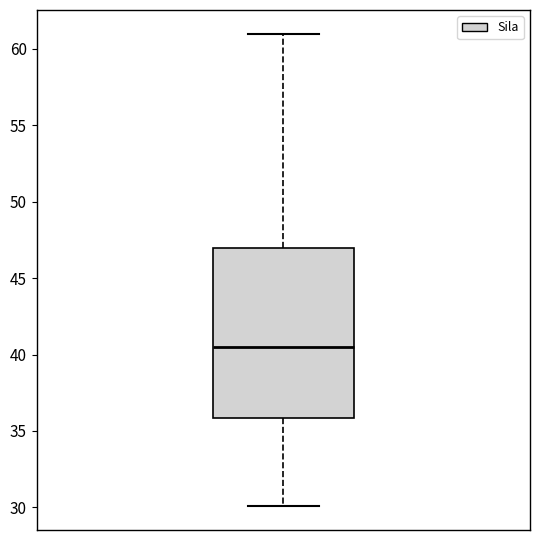

Transcribe this box plot: give where the median line is, the range the box spans, and where the two whiskers end, as read against the y-axis. The values are not printed on the chart, so give them approximately, as read against the axis.

median 40.5, box 36.0 to 47.0, whiskers 30.0 to 61.0